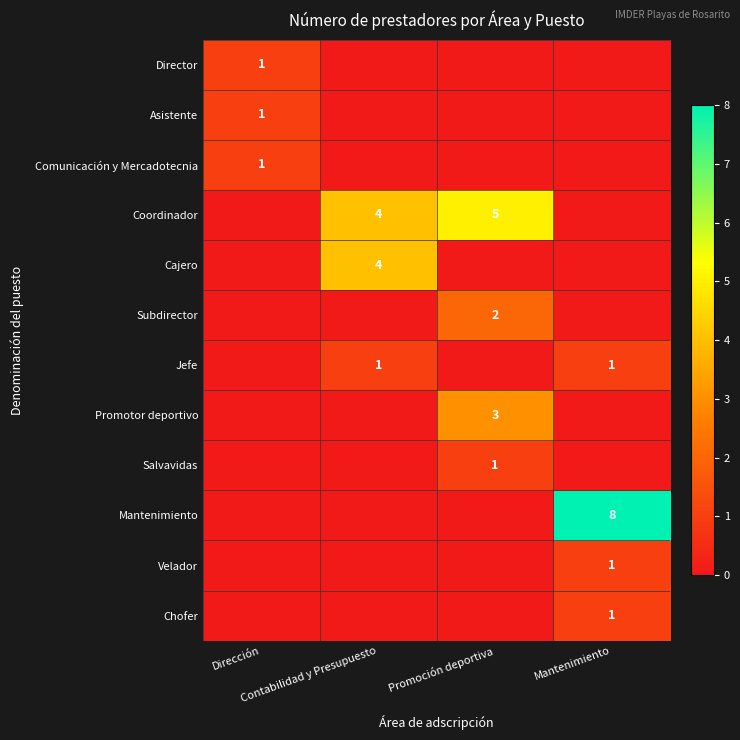

At Promoción deportiva, list the series in order from smallest to largest.

Director, Asistente, Comunicación y Mercadotecnia, Cajero, Jefe, Mantenimiento, Velador, Chofer, Salvavidas, Subdirector, Promotor deportivo, Coordinador